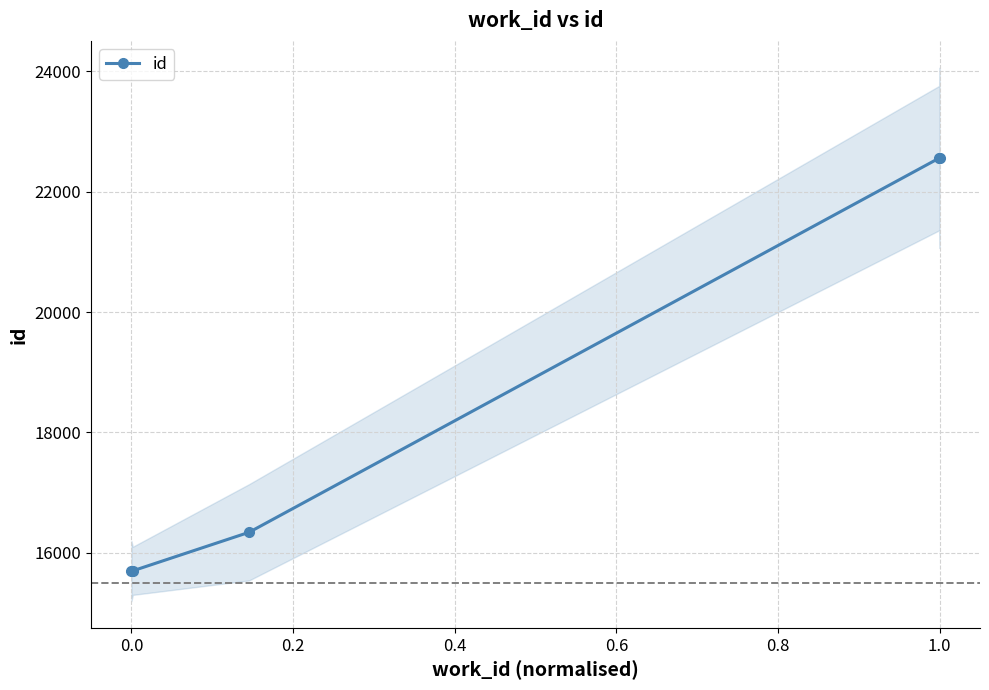

What is the lowest value of the id series?

15696